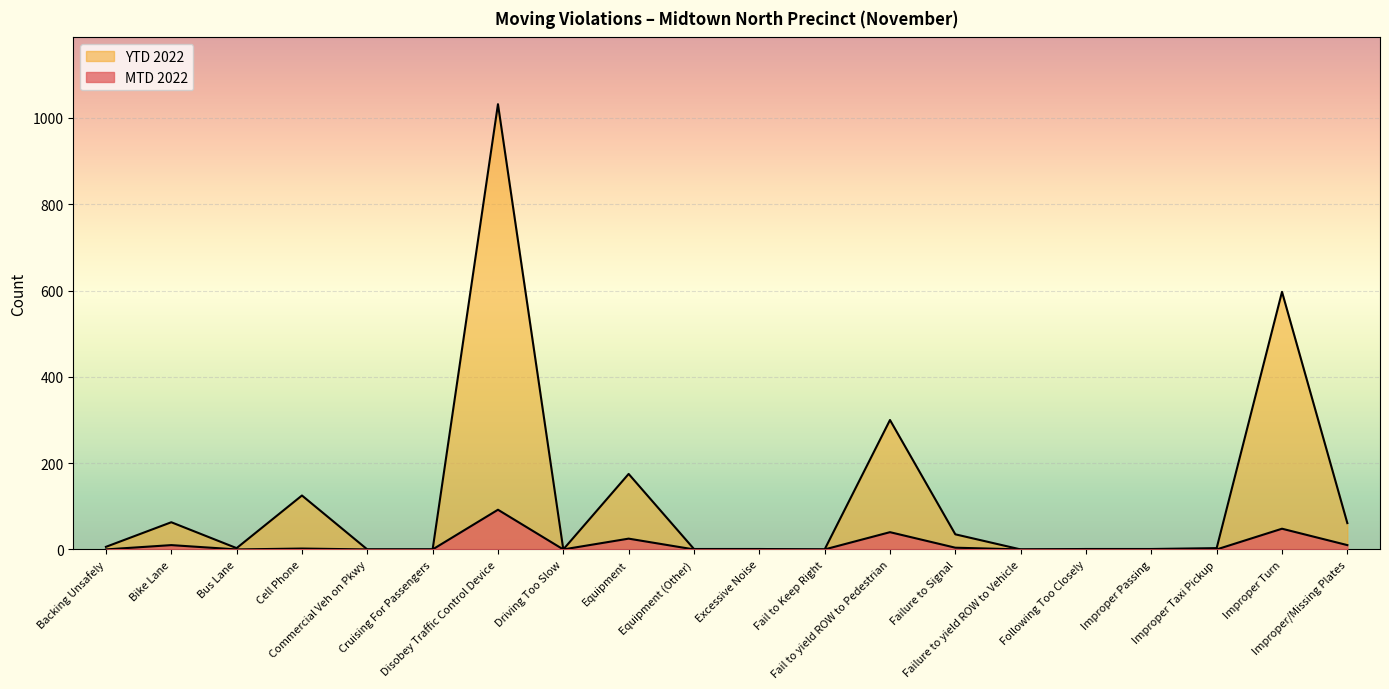

True or false: YTD 2022 and MTD 2022 intersect in this chart.

False